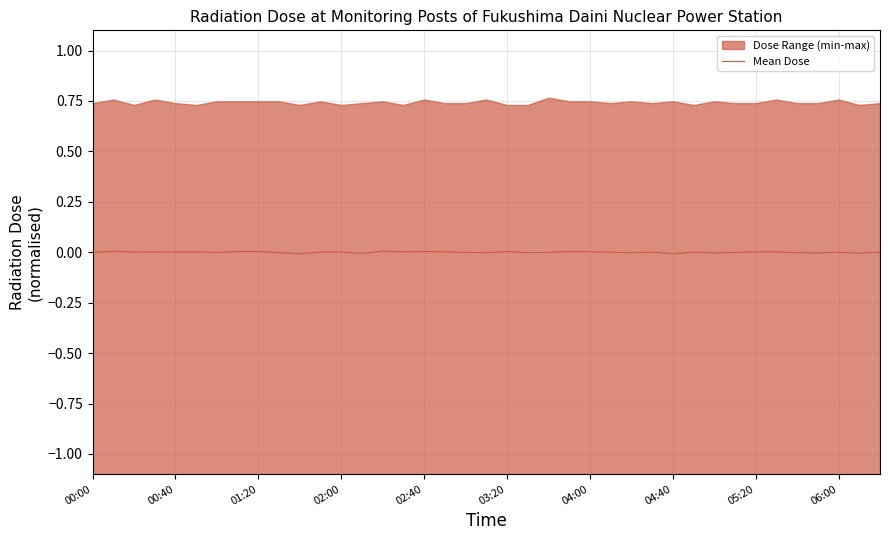

The Mean Dose series shows 0.0 at 04:00. True or false?

True